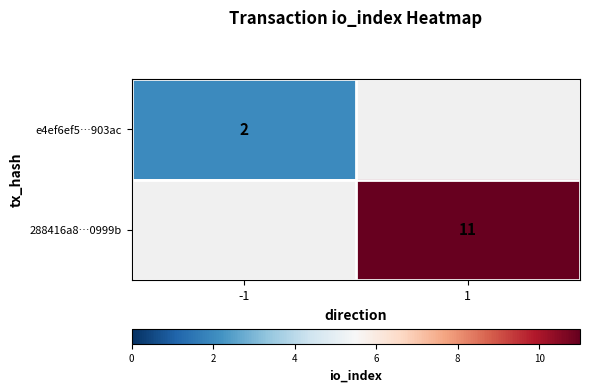

Is it true that e4ef6ef5…903ac equals 2 at -1?

True